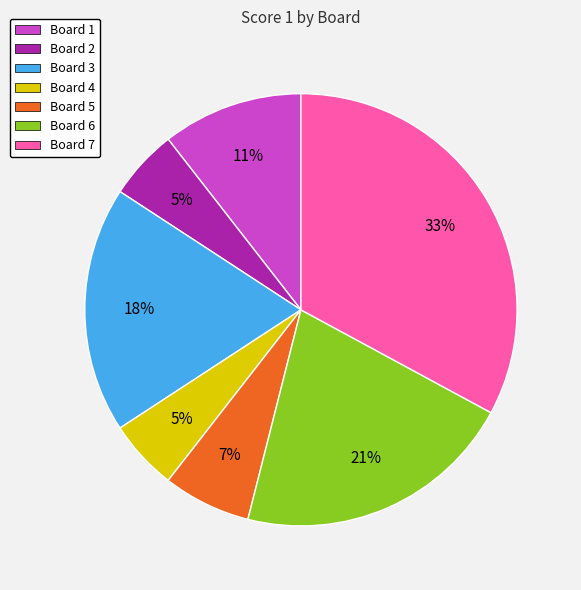

Is there any slice that represents more than half of the pie?

No